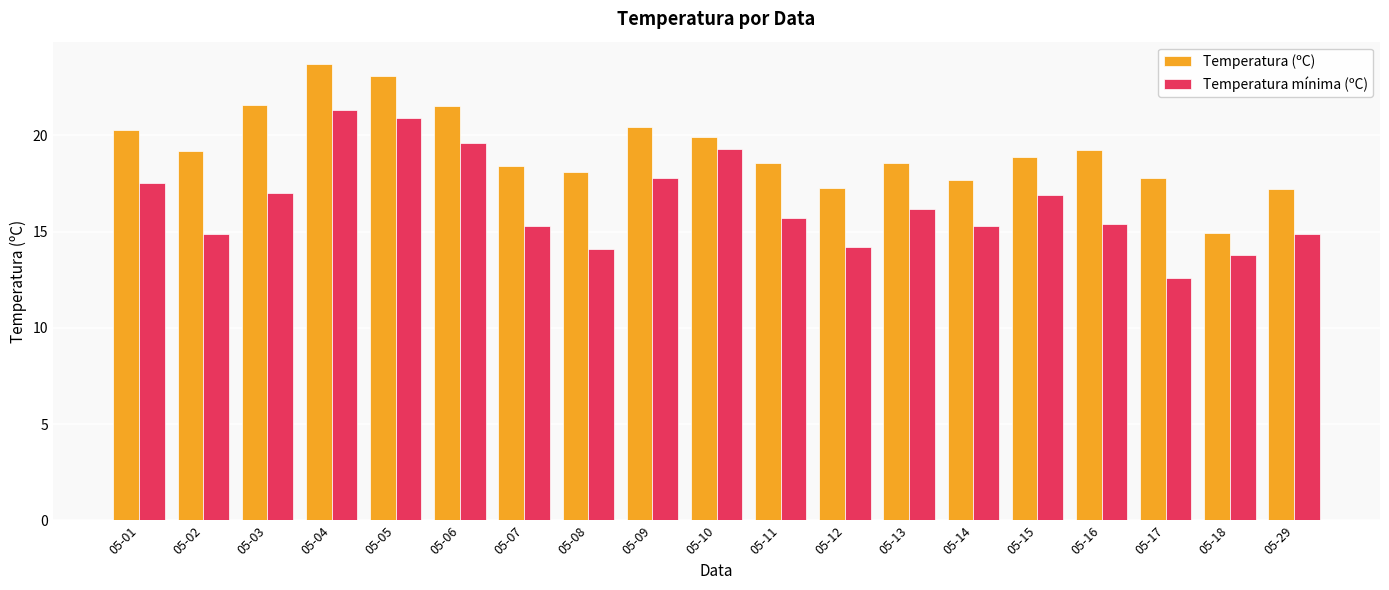

What are all the series names shown in the legend?

Temperatura (ºC), Temperatura mínima (ºC)